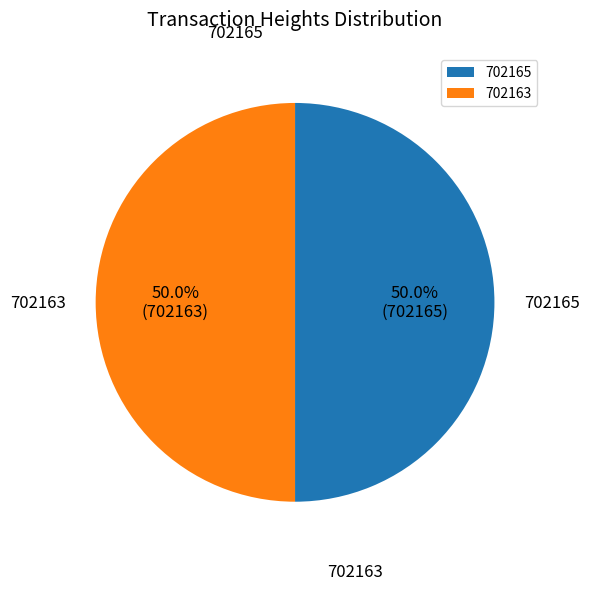

Is it true that 702165 is 58% of the pie?

False